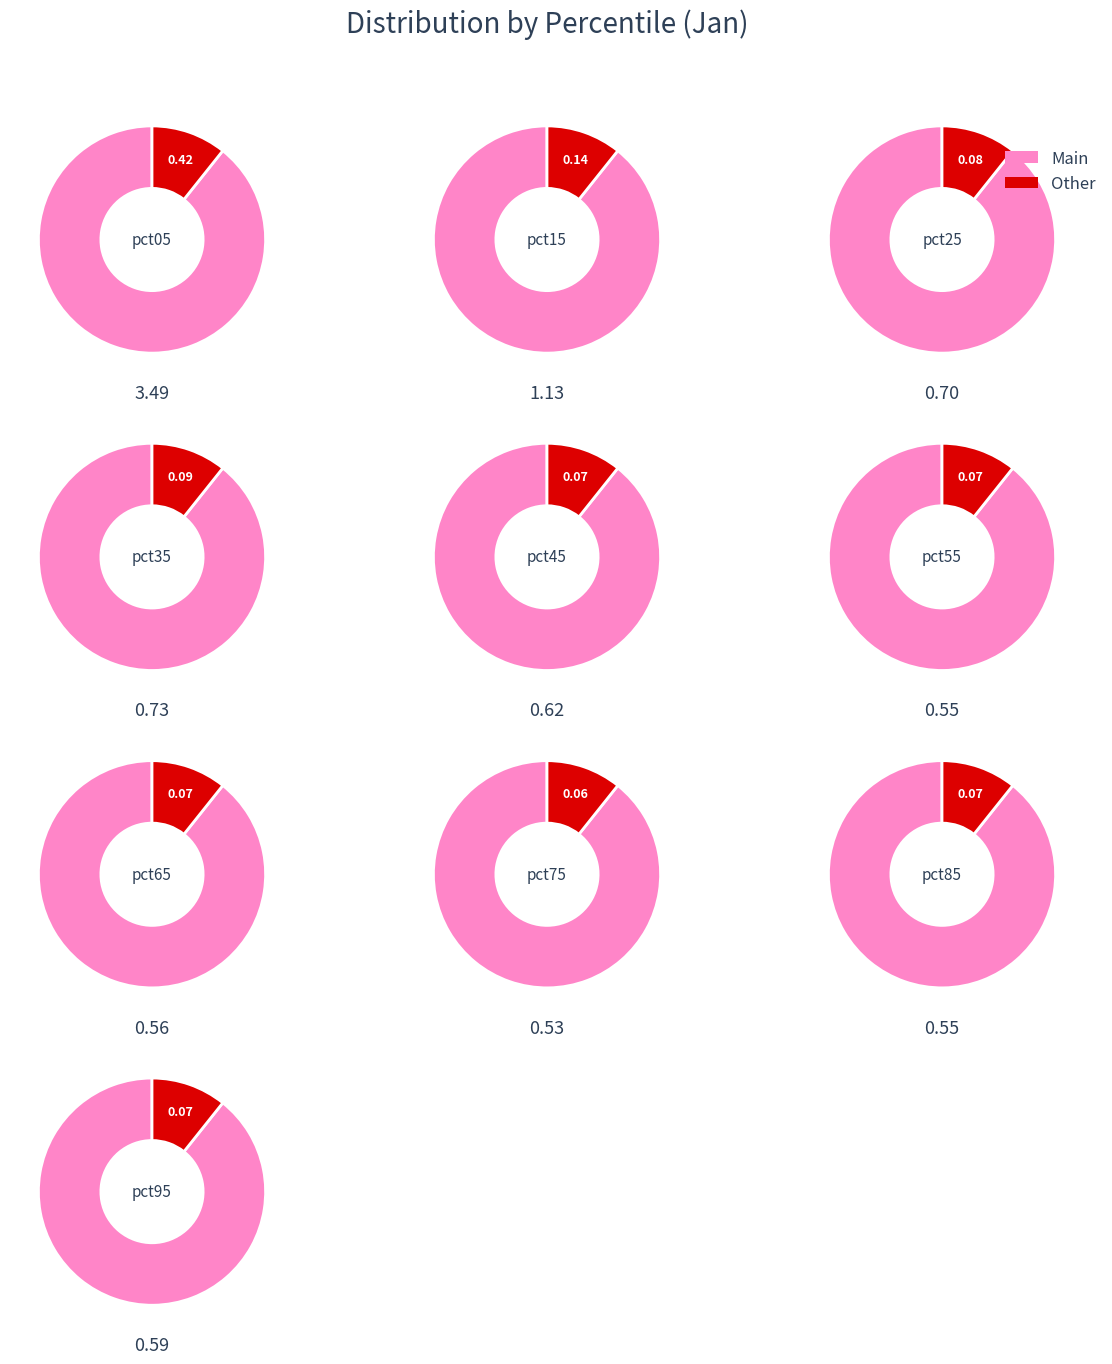

Count the number of slices in the pie.

10